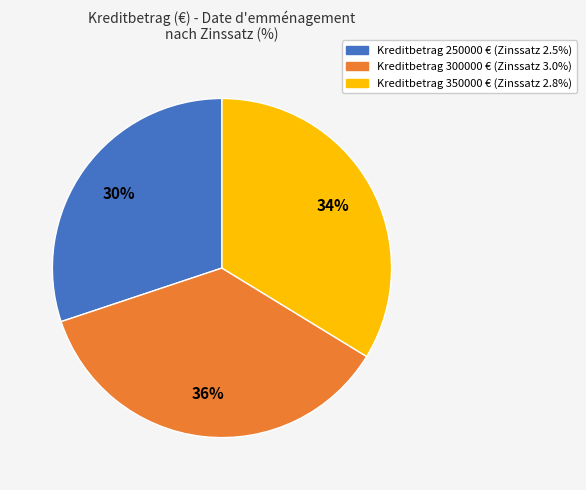

Is there any slice that represents more than half of the pie?

No